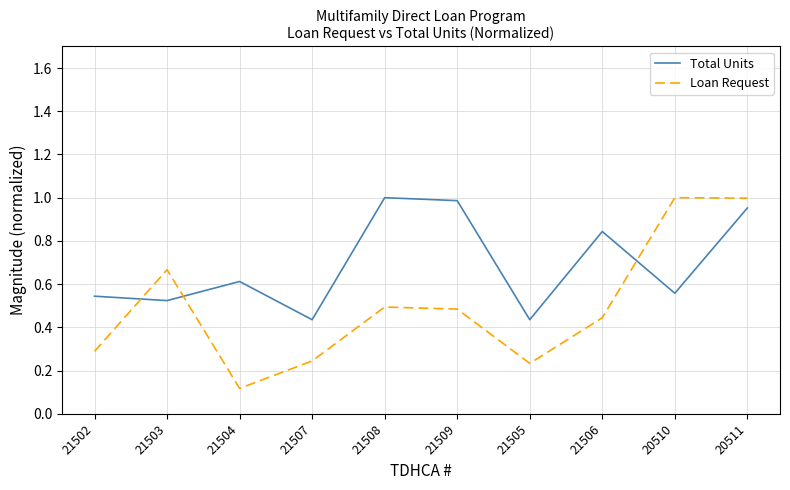

What position from the right is 21504?

8